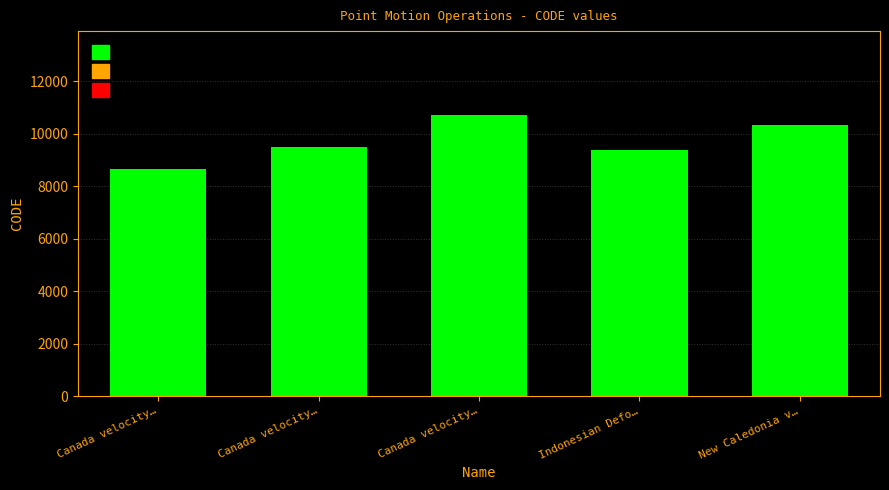

What is the difference between the values at Canada velocity… and New Caledonia v…?

840